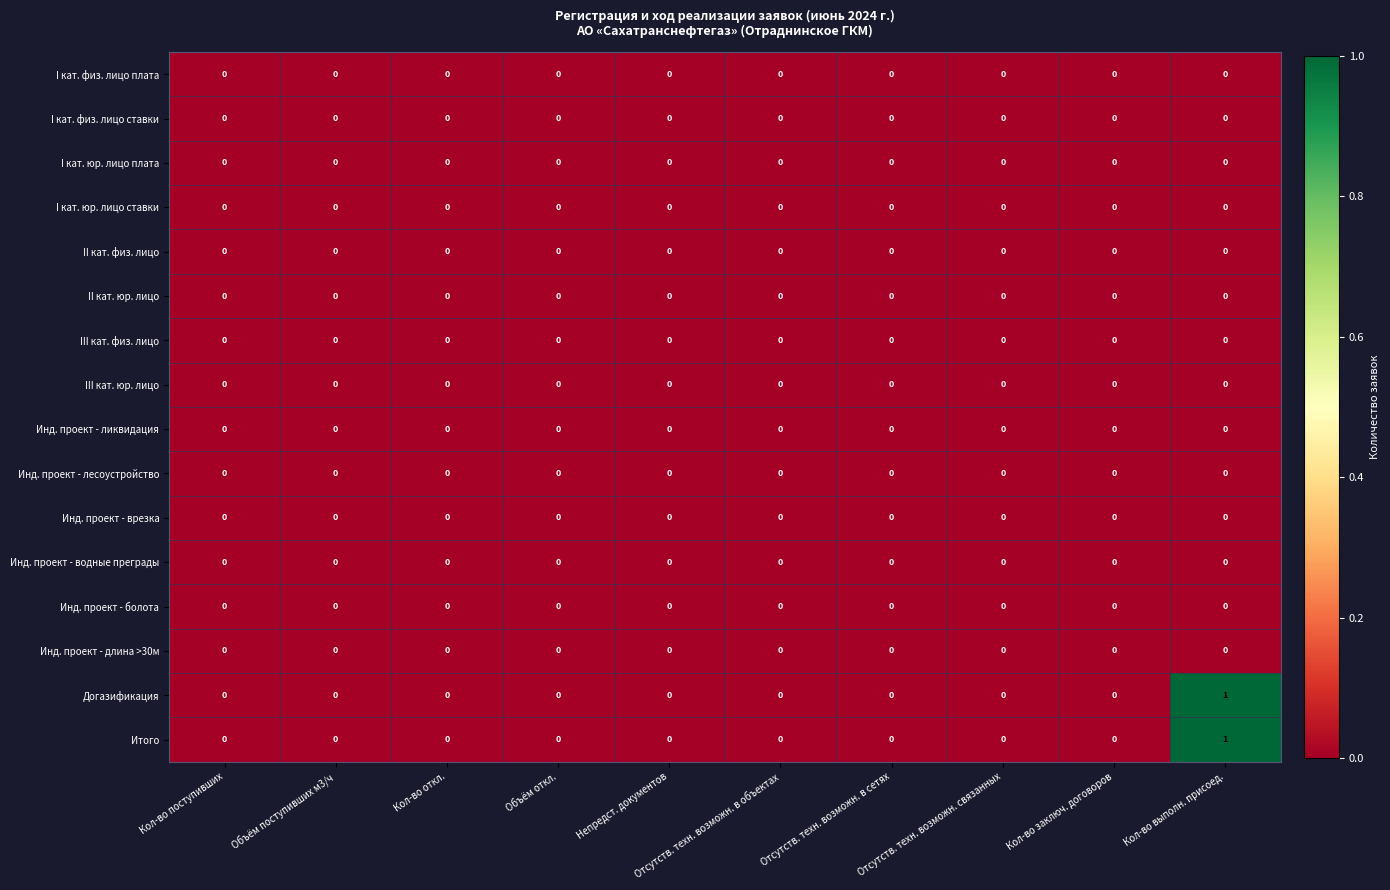

Which category has the highest value in the Догазификация series?

Кол-во выполн. присоед.